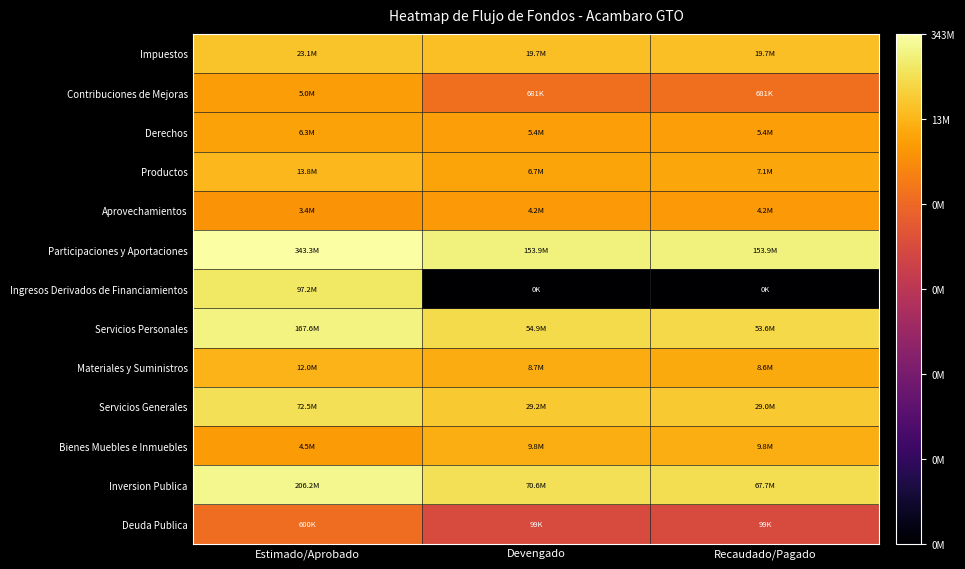

Which series has the largest total across all categories?

Participaciones y Aportaciones